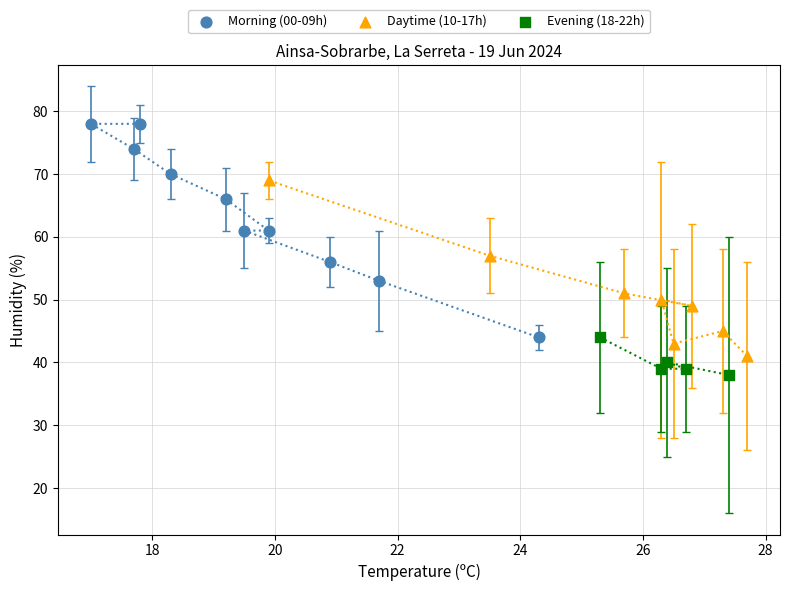

Which series has the widest spread of Y values?

Morning (00-09h)